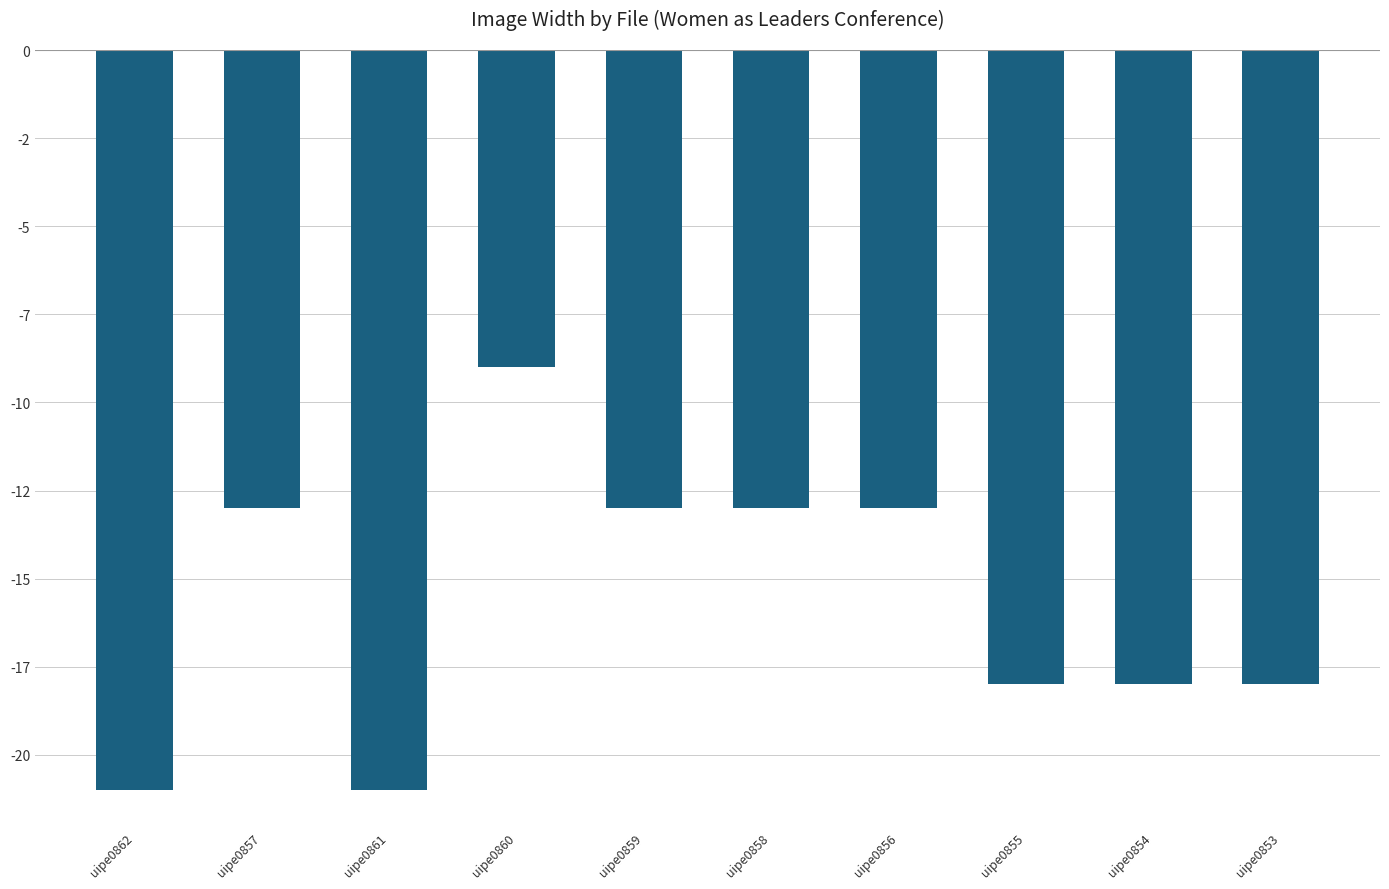

What is the difference between the maximum and second lowest values?

12